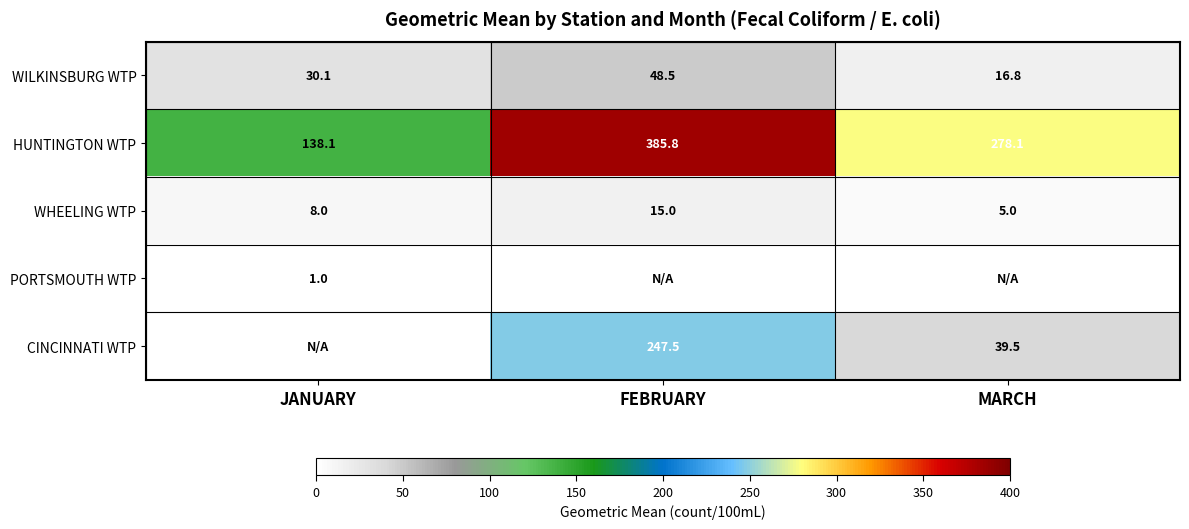

Is the value of HUNTINGTON WTP at FEBRUARY greater than the value of WHEELING WTP at FEBRUARY?

Yes